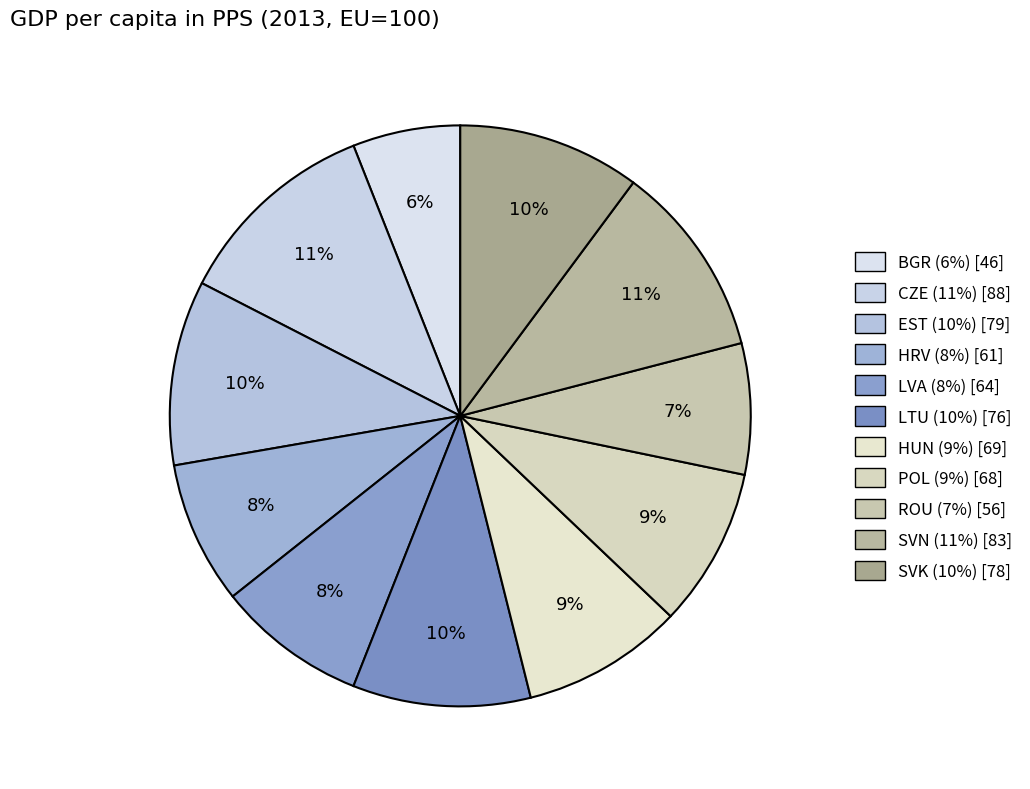

Do LVA and CZE together represent more than half of the pie?

No